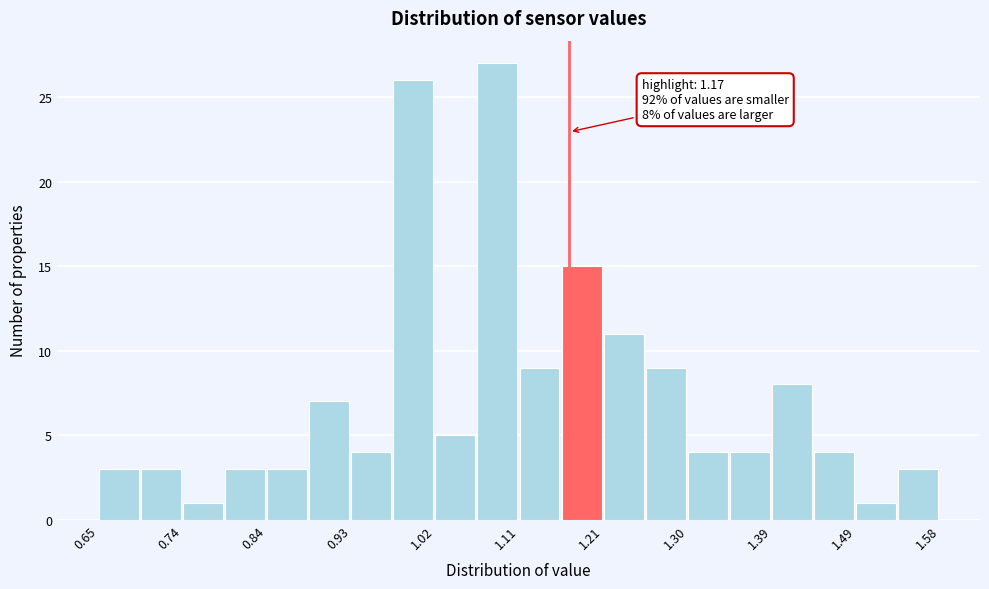

Which range on the x-axis has the tallest bar?

1.07 to 1.12